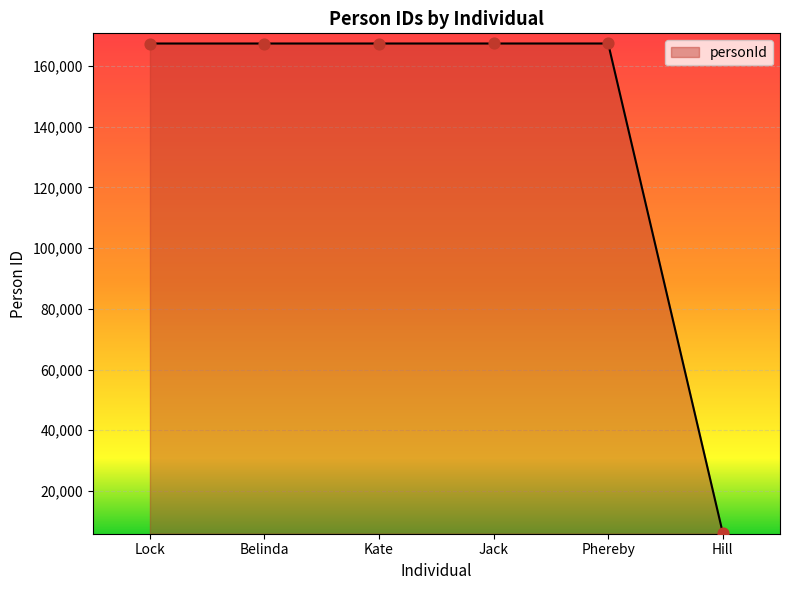

Approximately how many times larger is the value at Jack compared to Belinda?

1.0